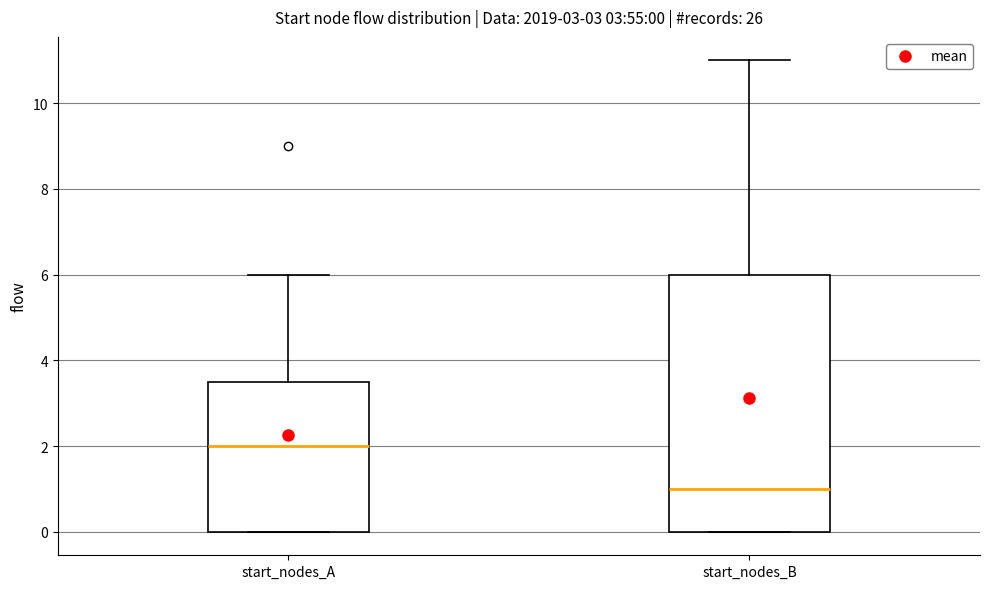

Which box has the highest median line?

start_nodes_A